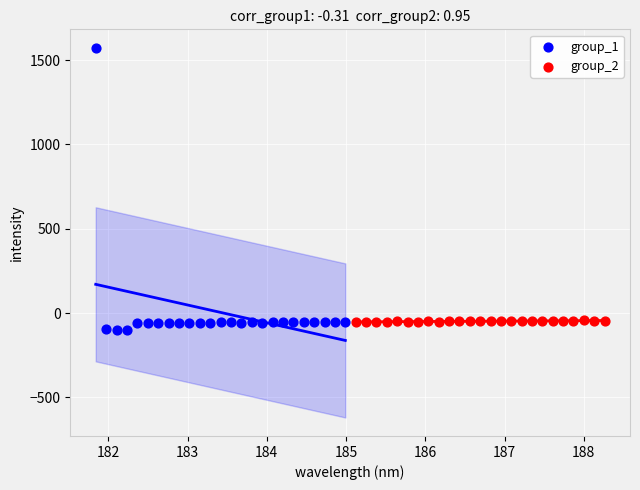

Which series contains the lowest Y value?

group_1